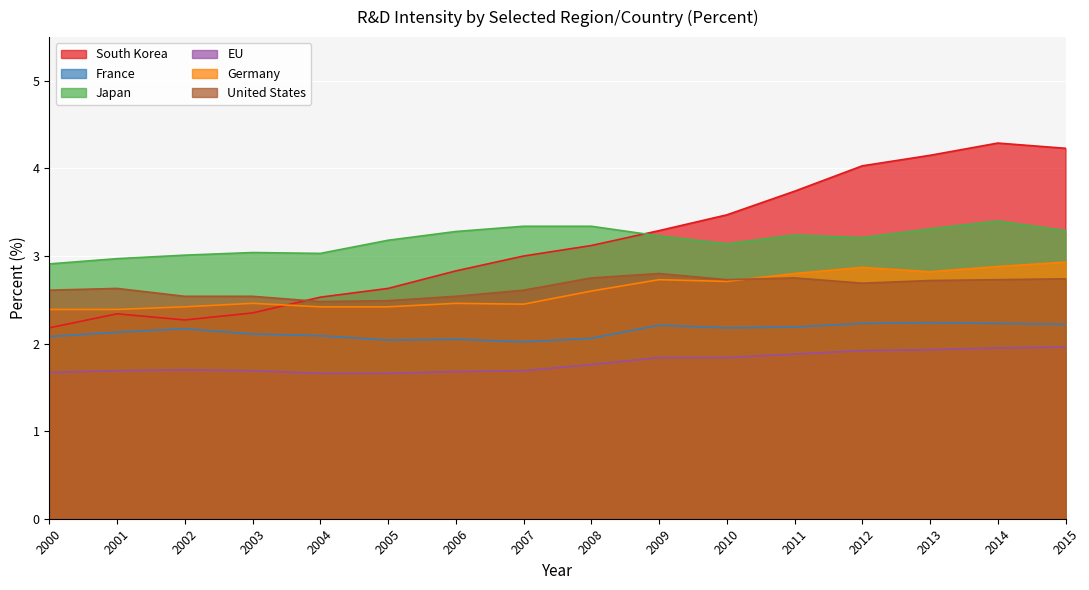

How many times do South Korea and United States cross each other?

1